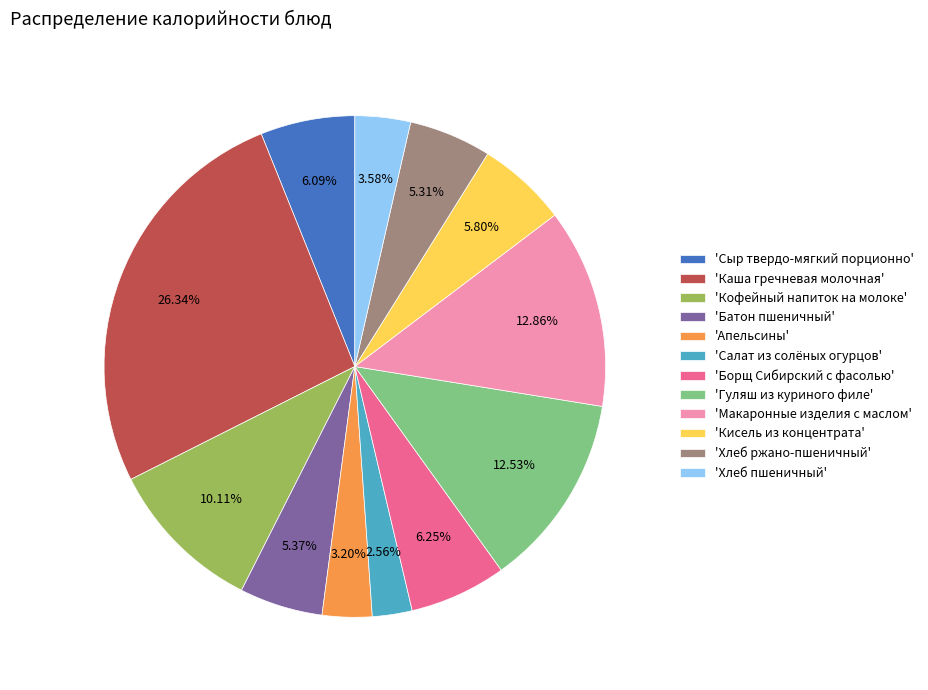

Is there any slice that represents more than half of the pie?

No